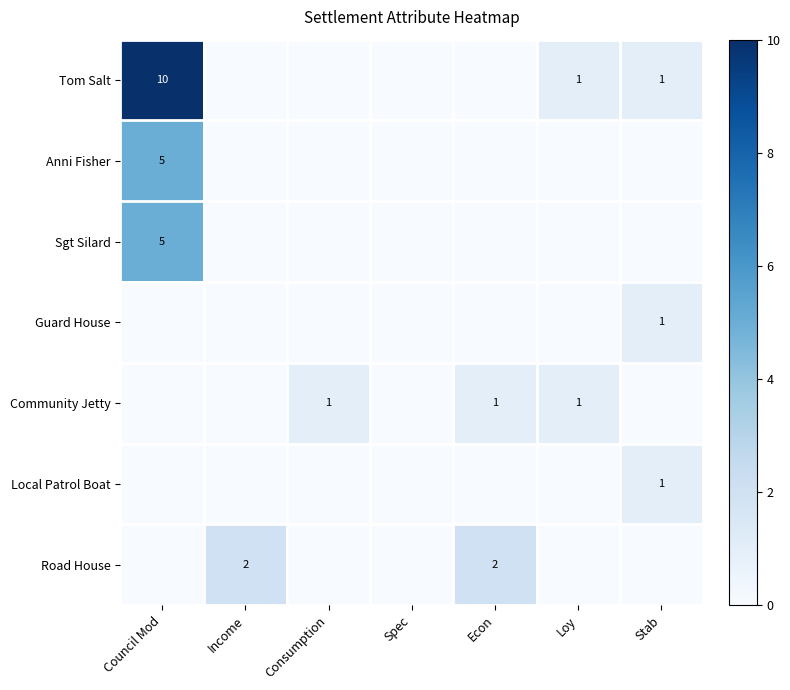

Is it true that Sgt Silard equals 2 at Council Mod?

False